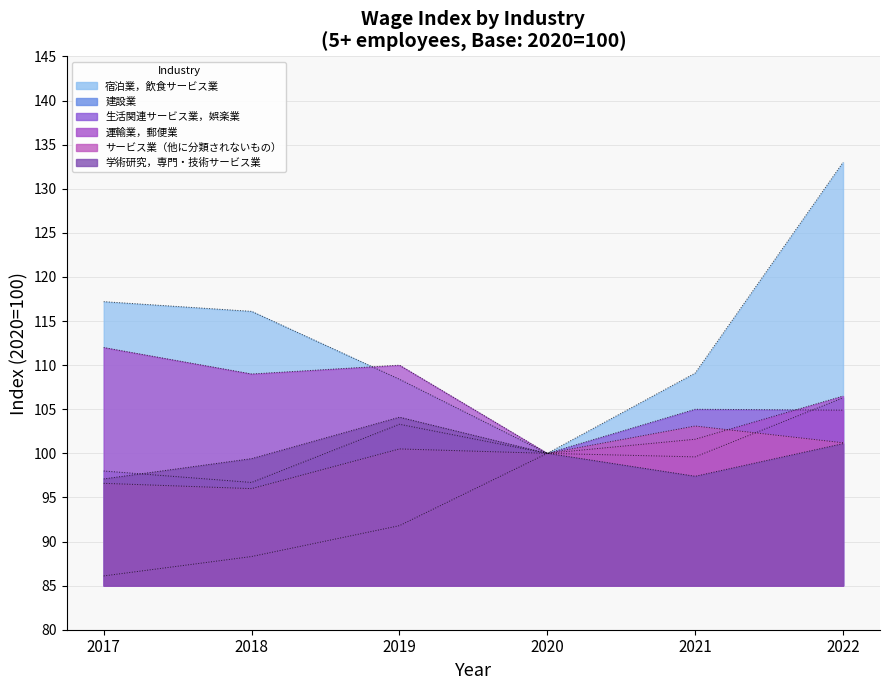

Between 2020 and 2021, which is larger?

2021